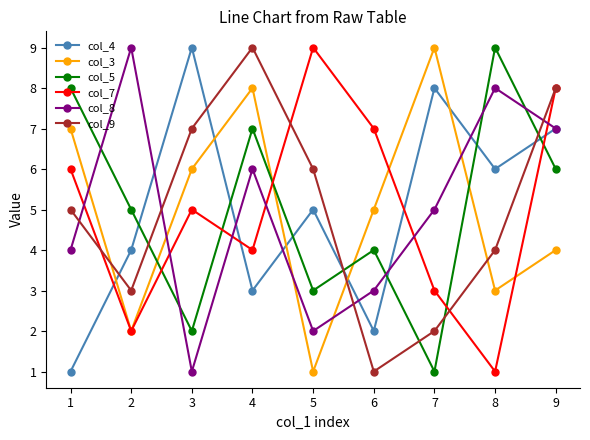

What is the value of the col_5 point at the 9th from the left?

6